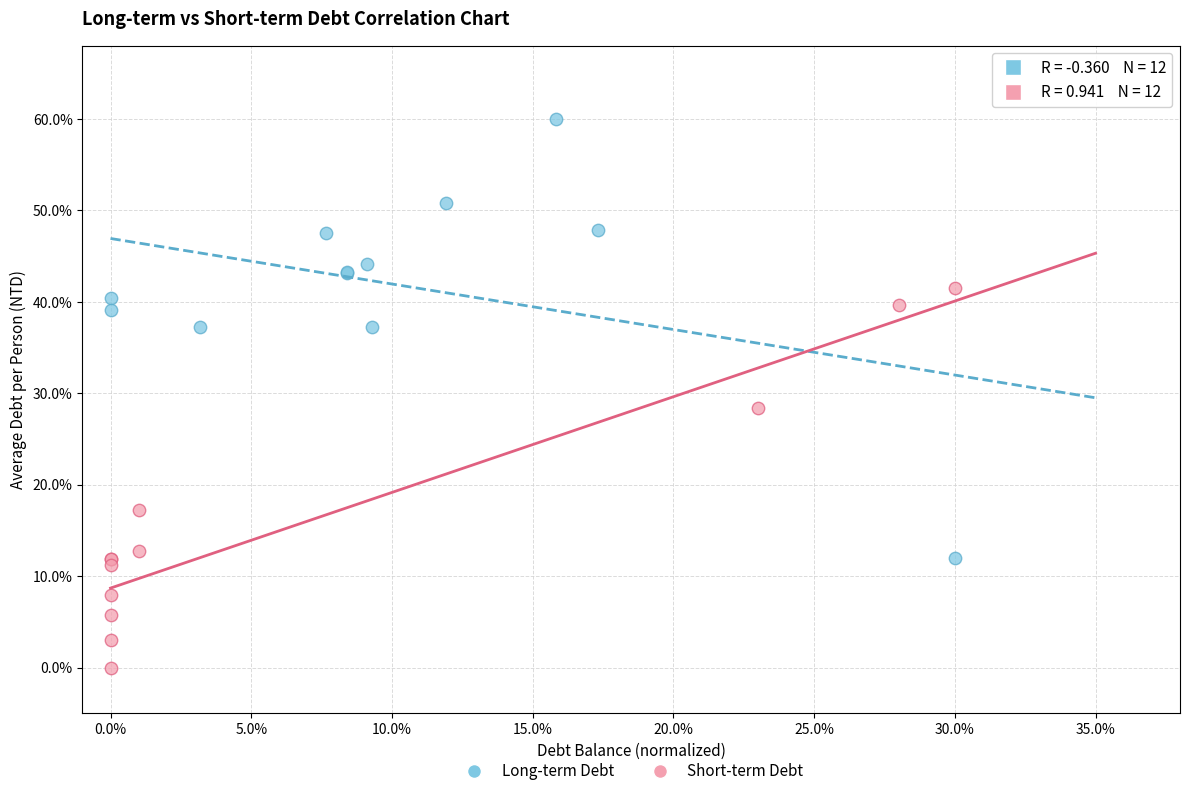

Which series contains the highest Y value?

Long-term Debt